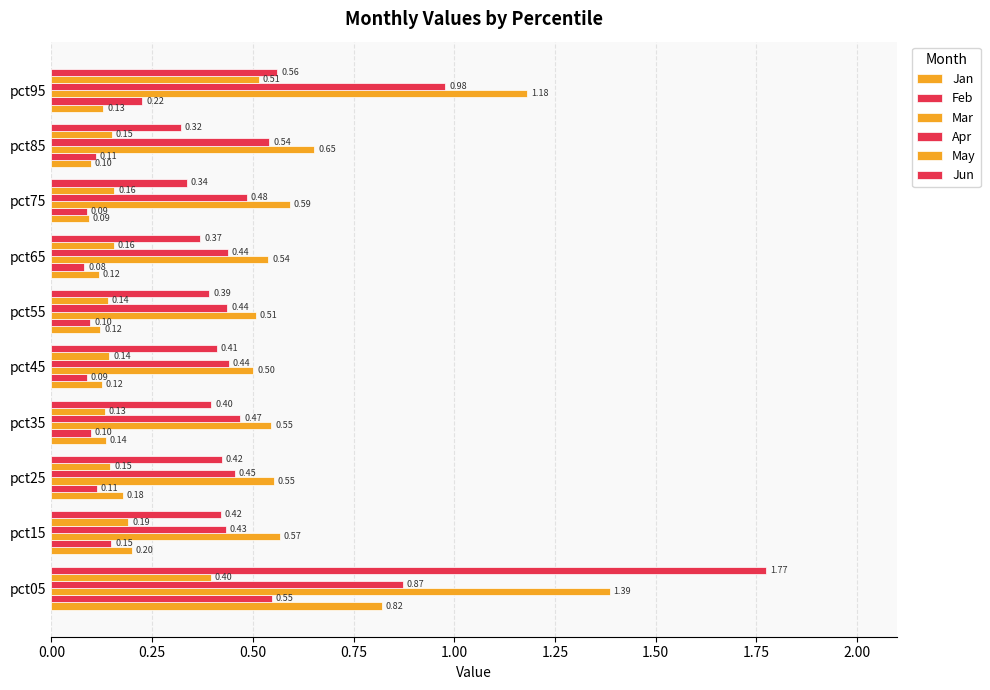

Reading left to right, extract all data points from this chart.

Jan: 0.8	0.2	0.2	0.1	0.1	0.1	0.1	0.1	0.1	0.1
Feb: 0.5	0.1	0.1	0.1	0.1	0.1	0.1	0.1	0.1	0.2
Mar: 1.4	0.6	0.6	0.5	0.5	0.5	0.5	0.6	0.7	1.2
Apr: 0.9	0.4	0.5	0.5	0.4	0.4	0.4	0.5	0.5	1.0
May: 0.4	0.2	0.1	0.1	0.1	0.1	0.2	0.2	0.2	0.5
Jun: 1.8	0.4	0.4	0.4	0.4	0.4	0.4	0.3	0.3	0.6